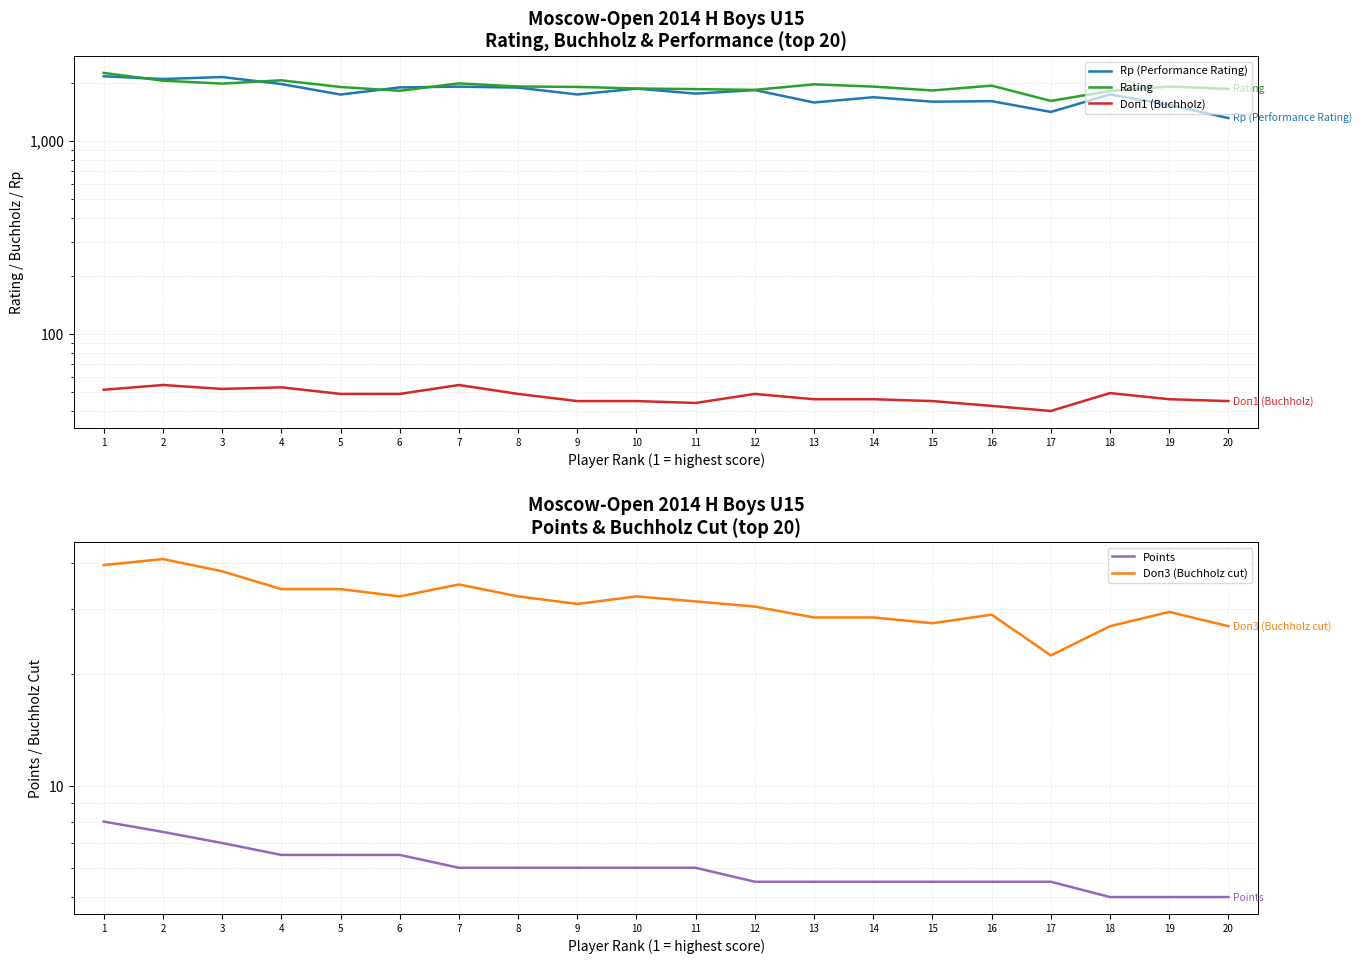

What is the lowest value of the Doп1 (Buchholz) series?

40.0